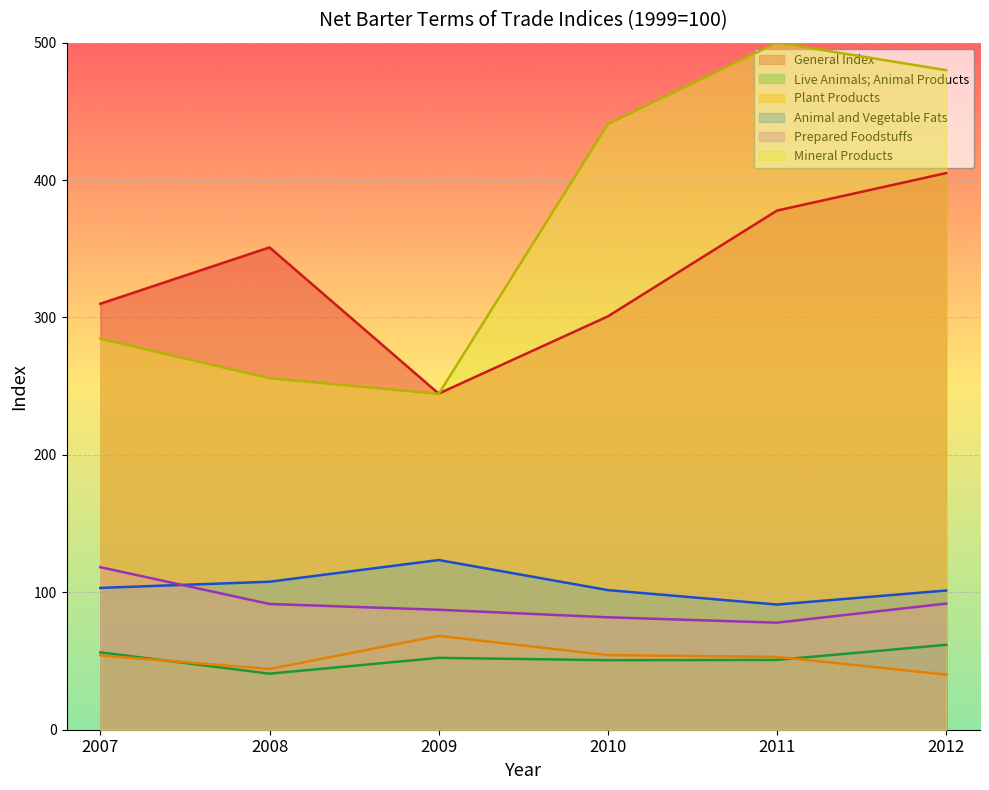

Is it true that Mineral Products equals 500.0 at 2011?

True